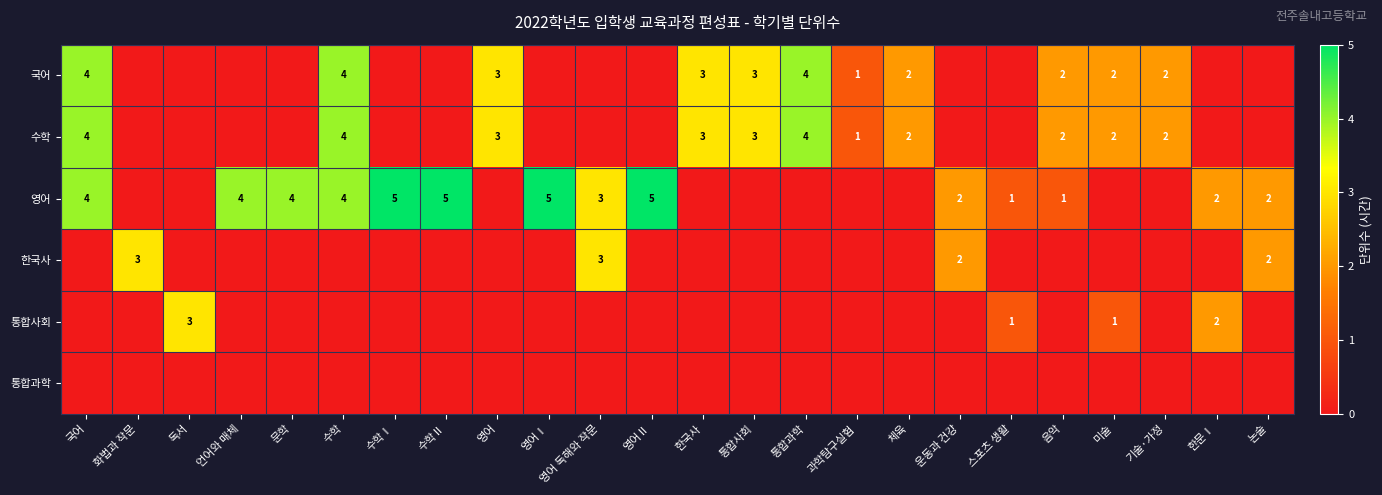

At how many categories does at least one series exceed 0?

24